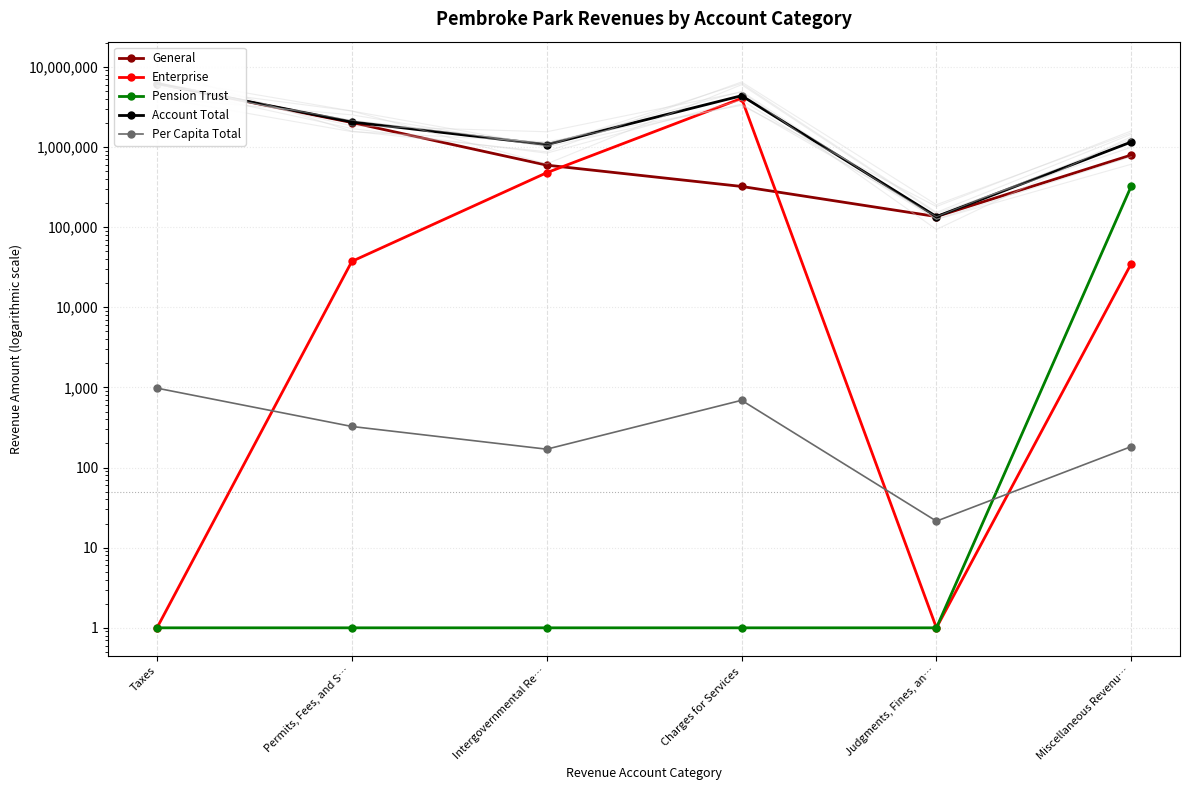

At Permits, Fees, and S…, list the series in order from smallest to largest.

Pension Trust, Per Capita Total, Enterprise, General, Account Total